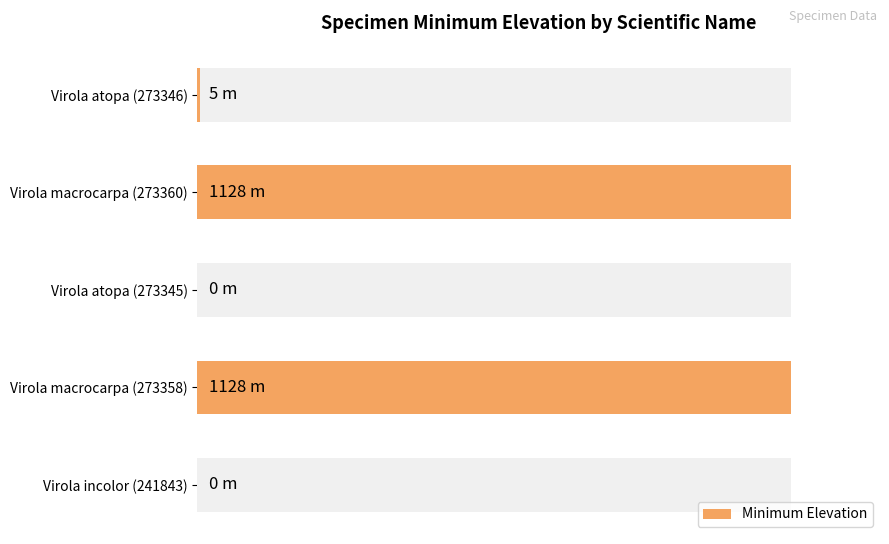

True or false: the data shows 557 at Virola macrocarpa (273360).

False